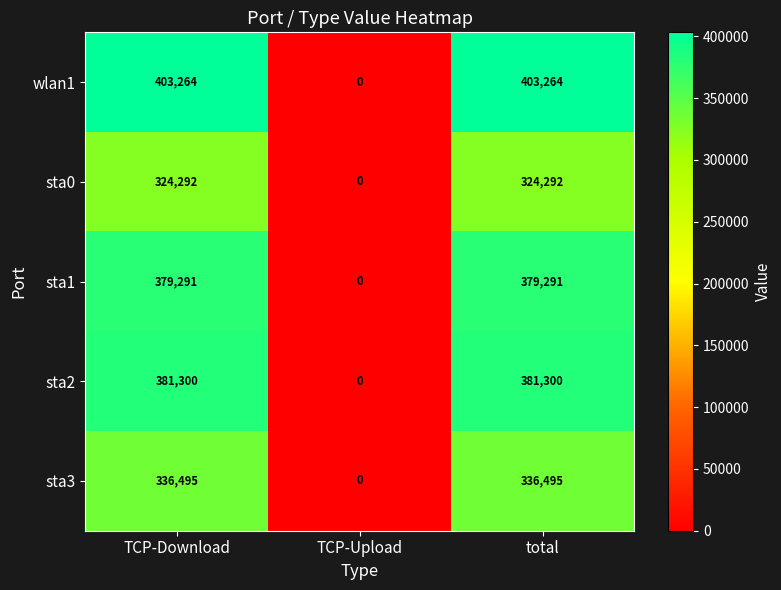

Which series changed the most between TCP-Upload and total?

wlan1